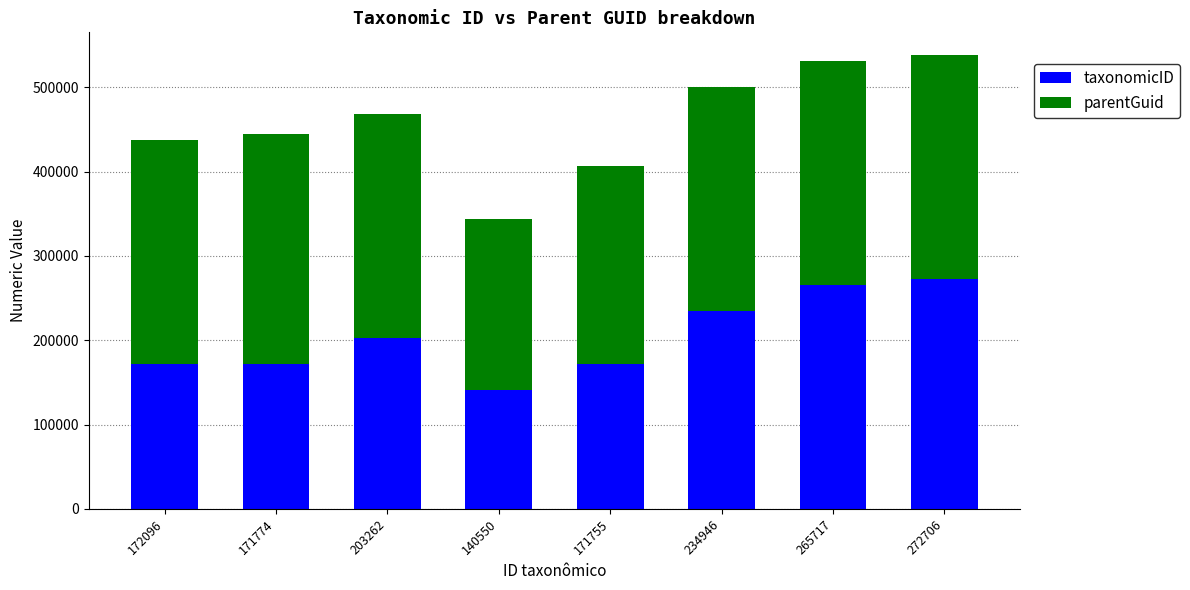

What is the average value of the taxonomicID series?

204101